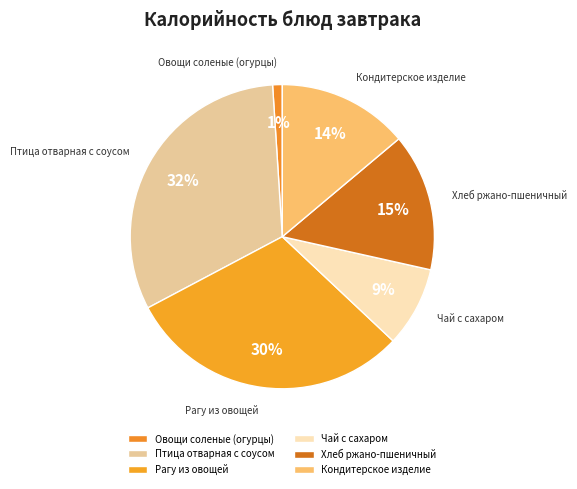

Does Рагу из овощей represent more than half of the total?

No